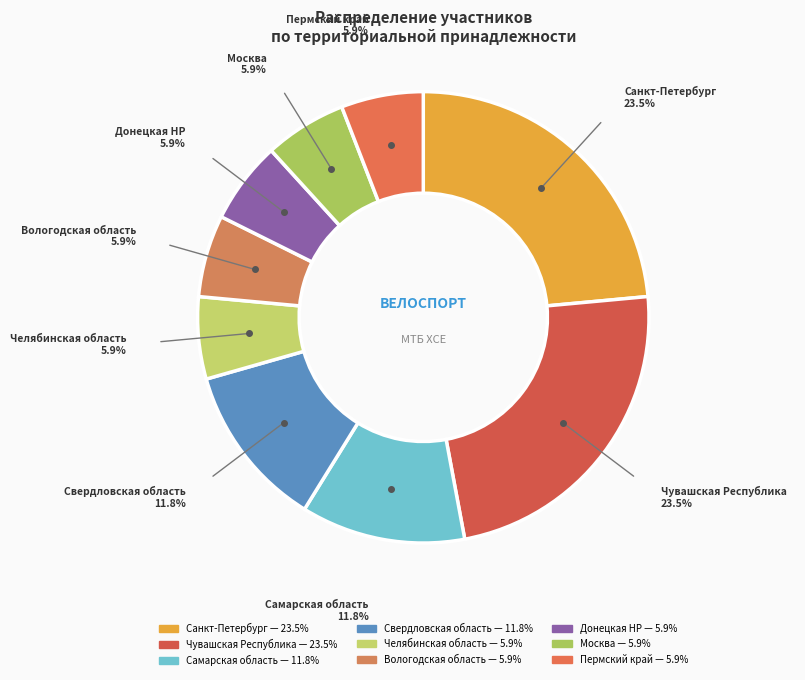

Does Самарская область account for over 50% of the chart?

No